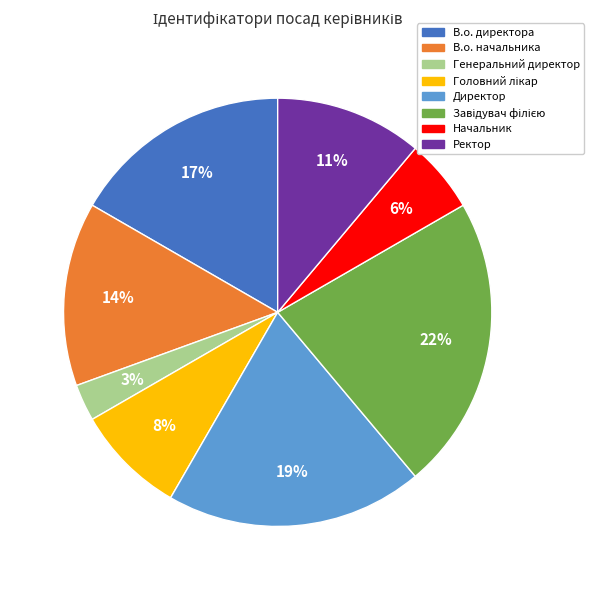

To the nearest percent, what portion does Директор represent?

19%